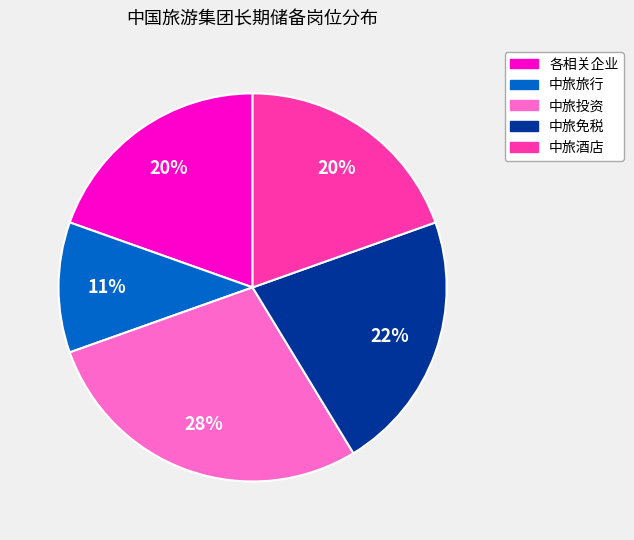

Which category has the biggest portion of the pie?

中旅投资